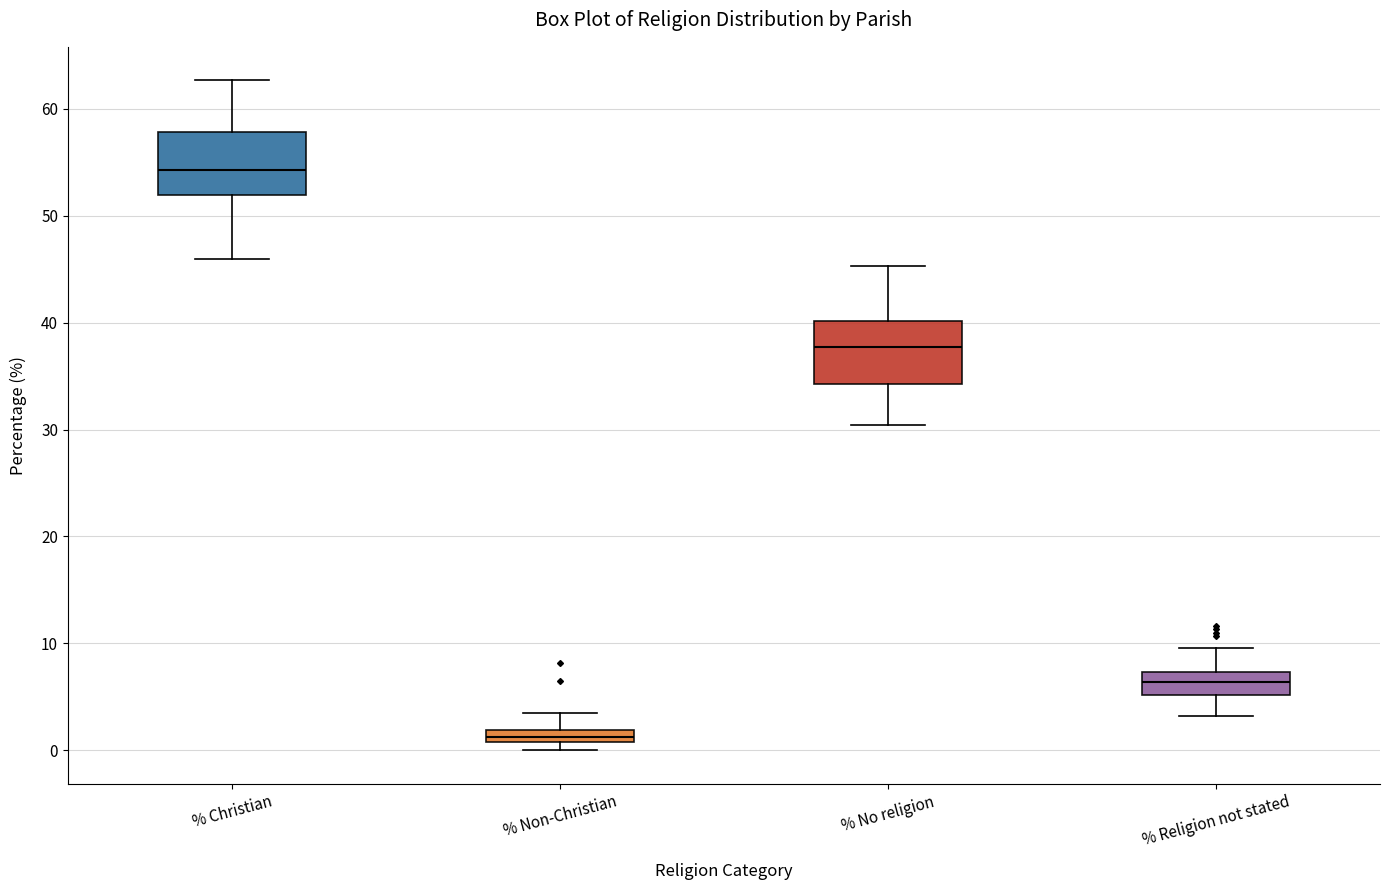

Where does the median line of the box for % Christian sit on the y-axis? The values are not printed on the chart, so give them approximately, as read against the axis.

54